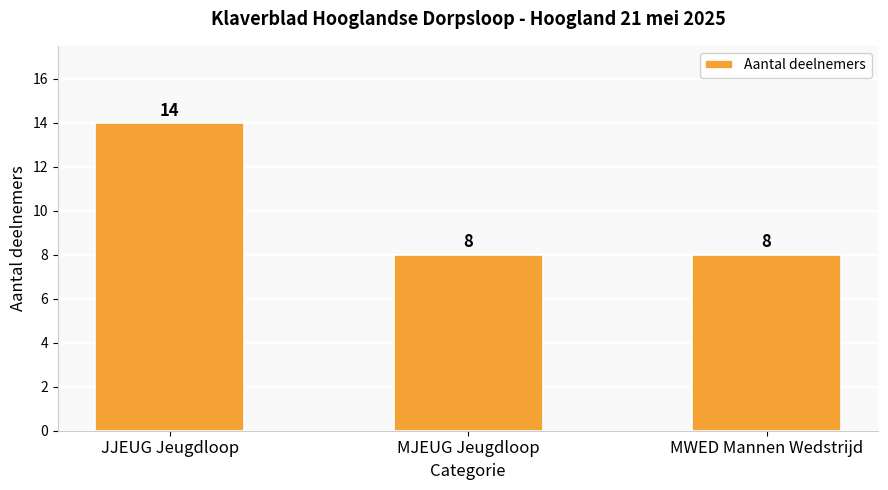

What is the label of the 1st bar from the left?

JJEUG Jeugdloop